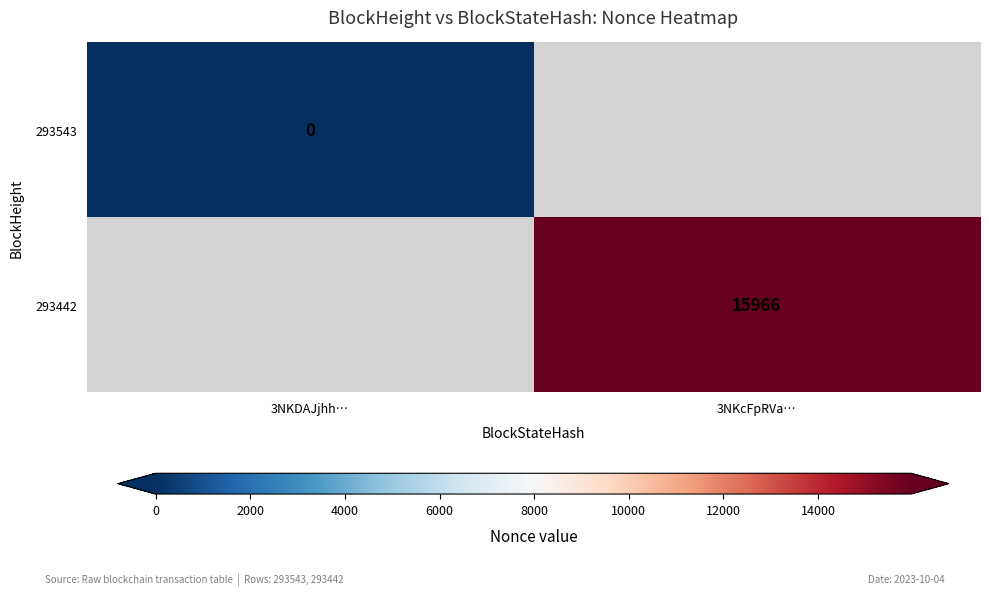

Is the value of 293442 at 3NKcFpRVa… greater than the value of 293543 at 3NKDAJjhh…?

Yes